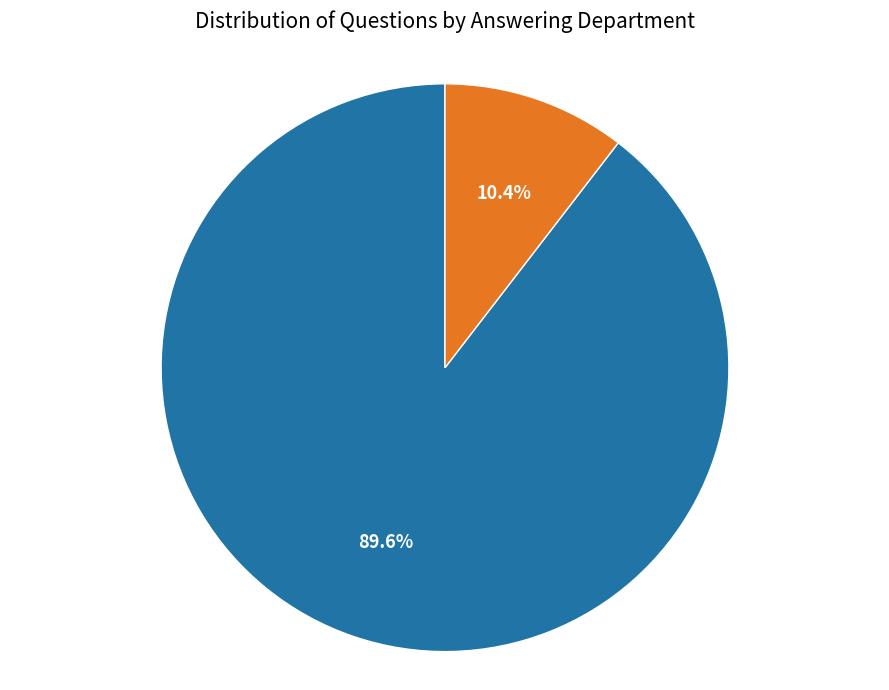

Is there any slice that represents more than half of the pie?

Yes